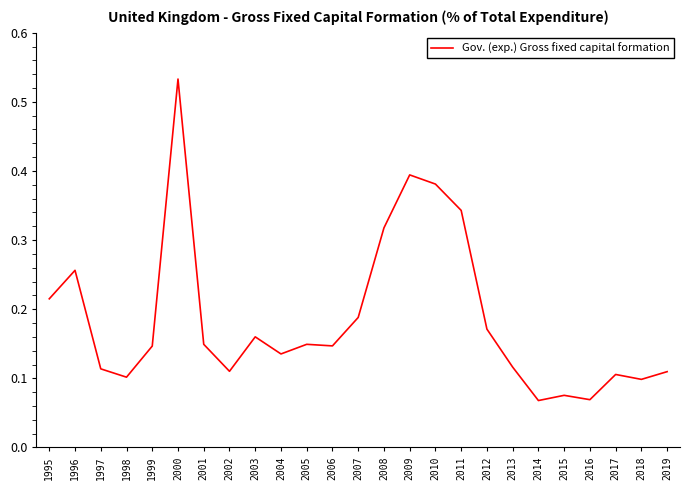

Which category has the highest value across all series?

2000